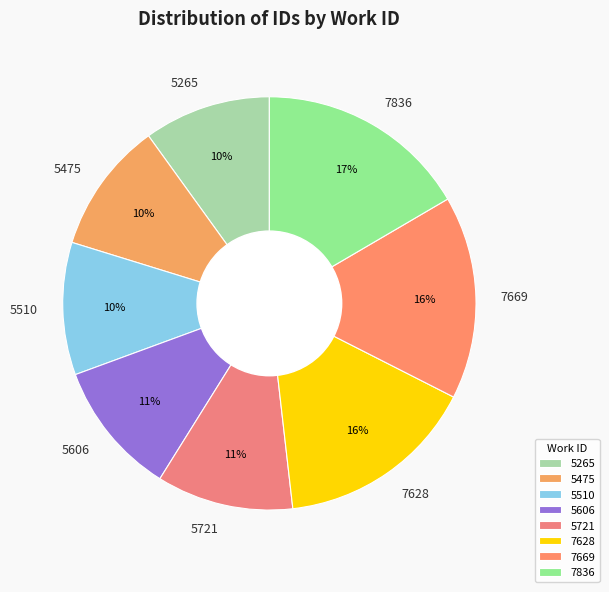

Approximately how many times larger is the value at 5721 compared to 5606?

1.0